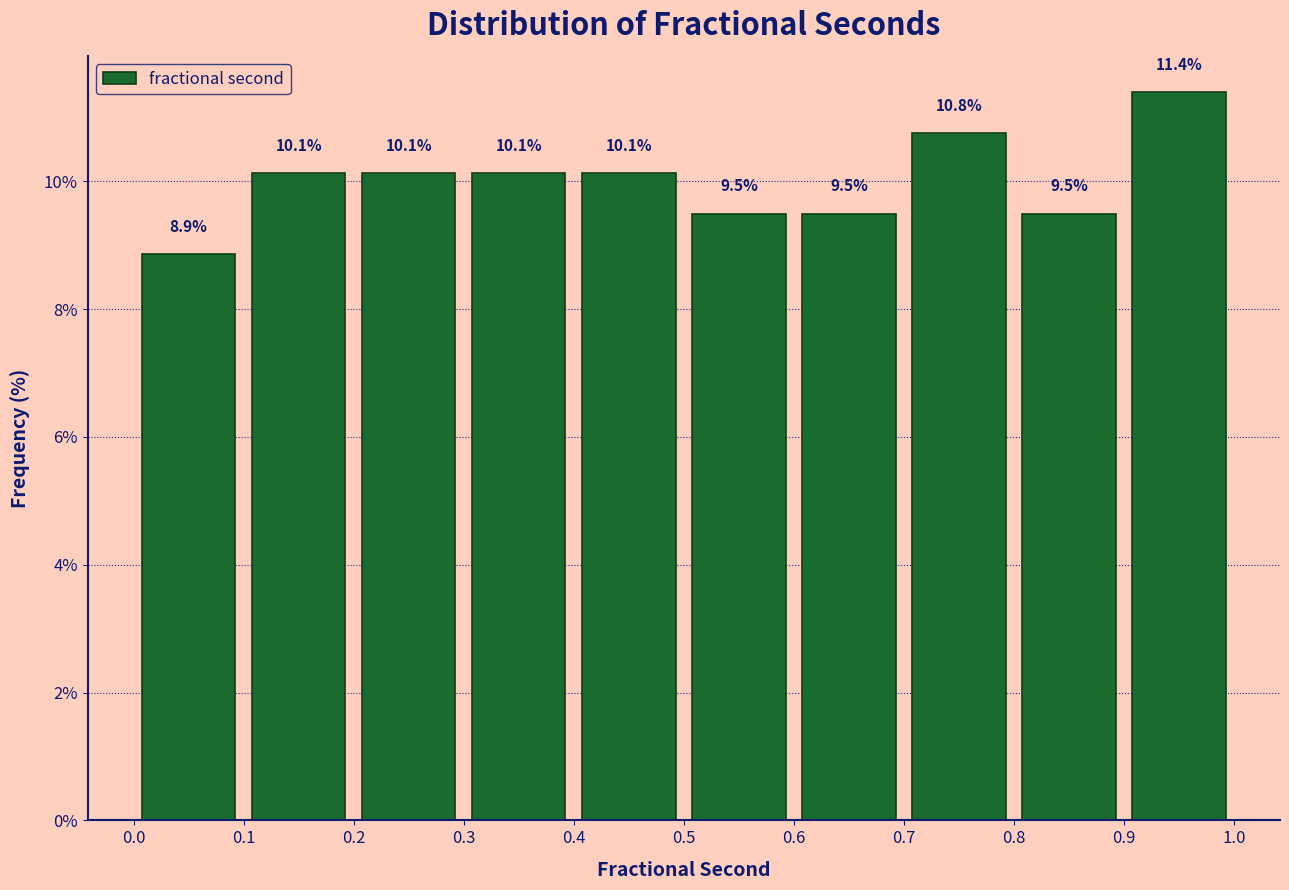

What is the height of the bar covering 0.6 to 0.7 on the x-axis?

9.5